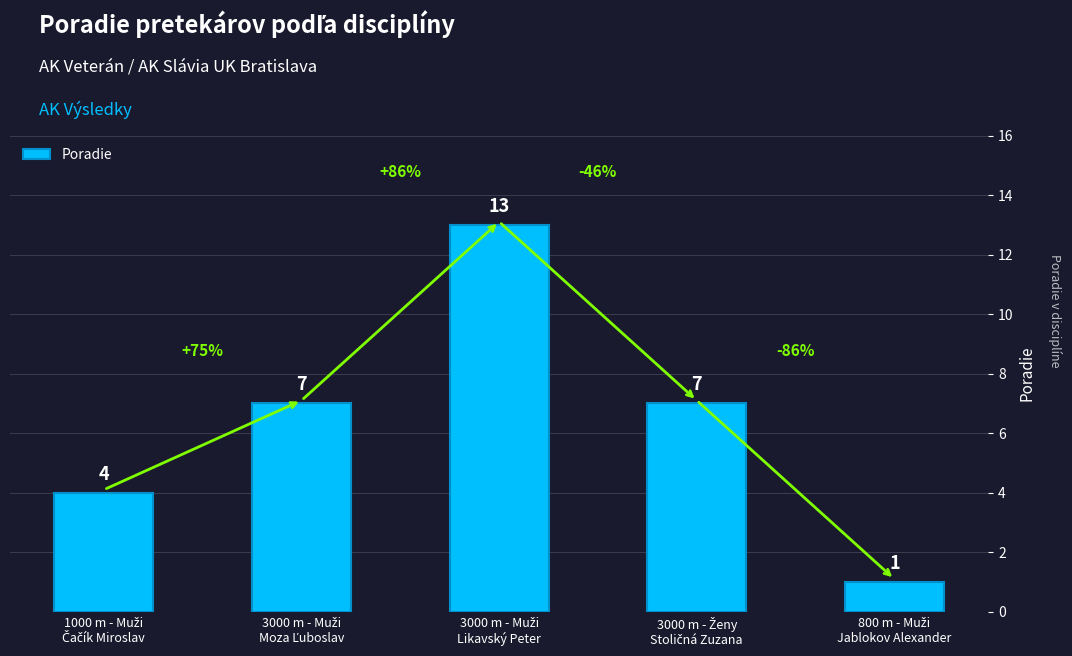

What is the difference between the maximum and minimum values?

12